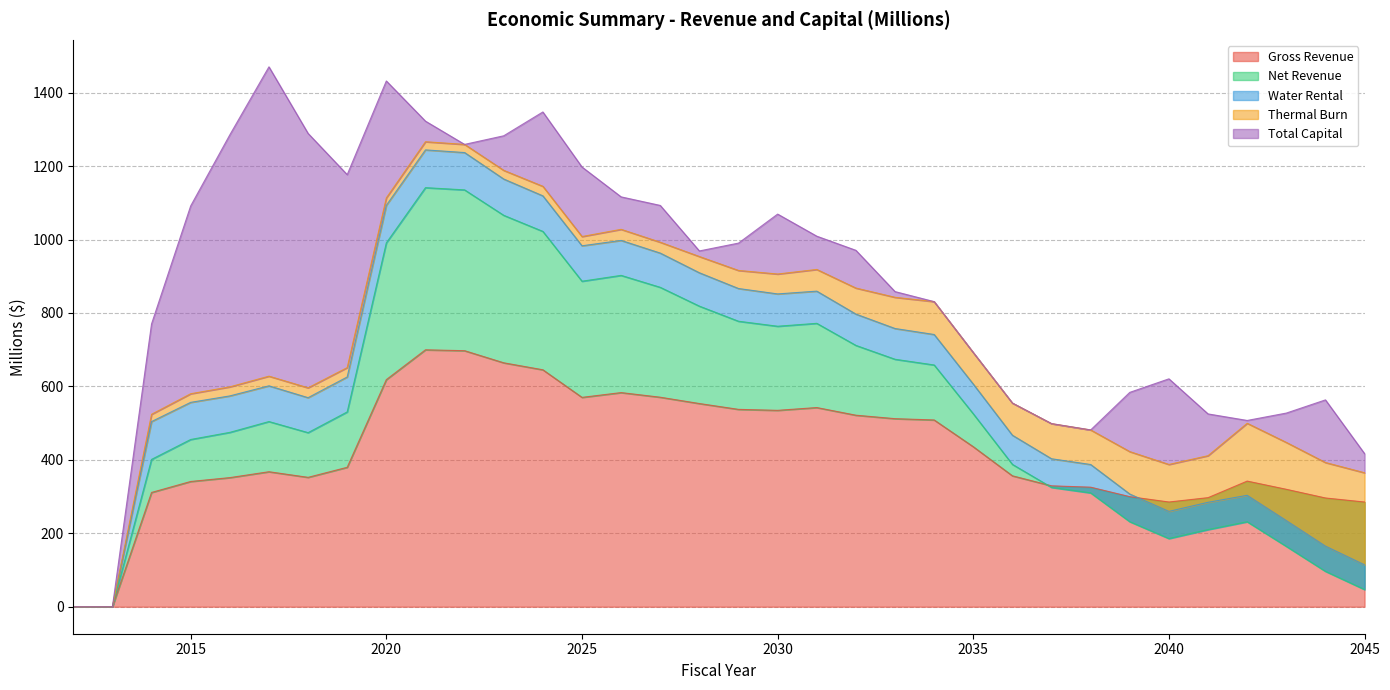

Is it true that Gross Revenue equals 1189.6 at 2021?

False